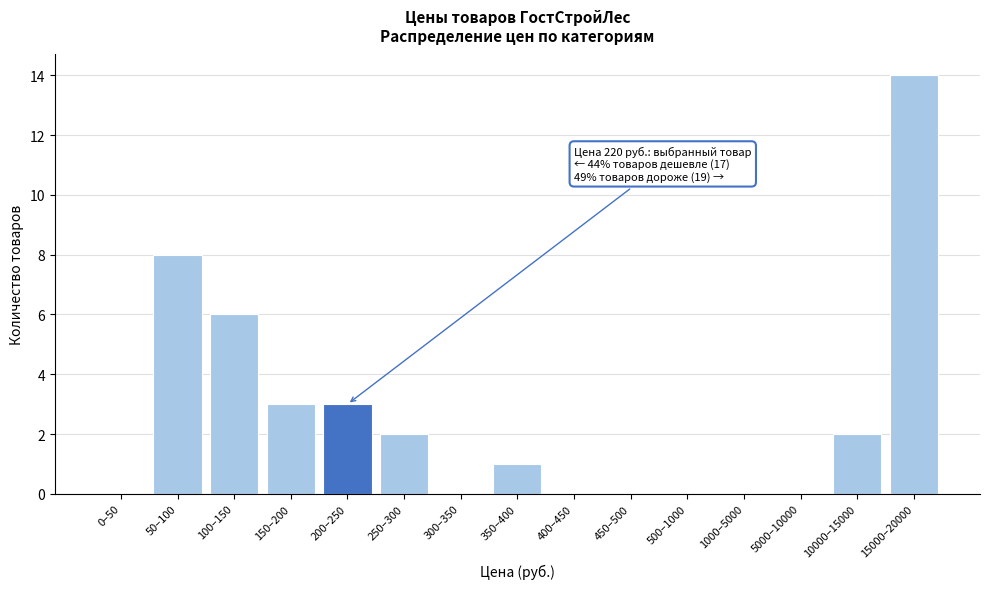

Reading left to right, list all the values displayed in this chart.

0–50=0	50–100=8	100–150=6	150–200=3	200–250=3	250–300=2	300–350=0	350–400=1	400–450=0	450–500=0	500–1000=0	1000–5000=0	5000–10000=0	10000–15000=2	15000–20000=14